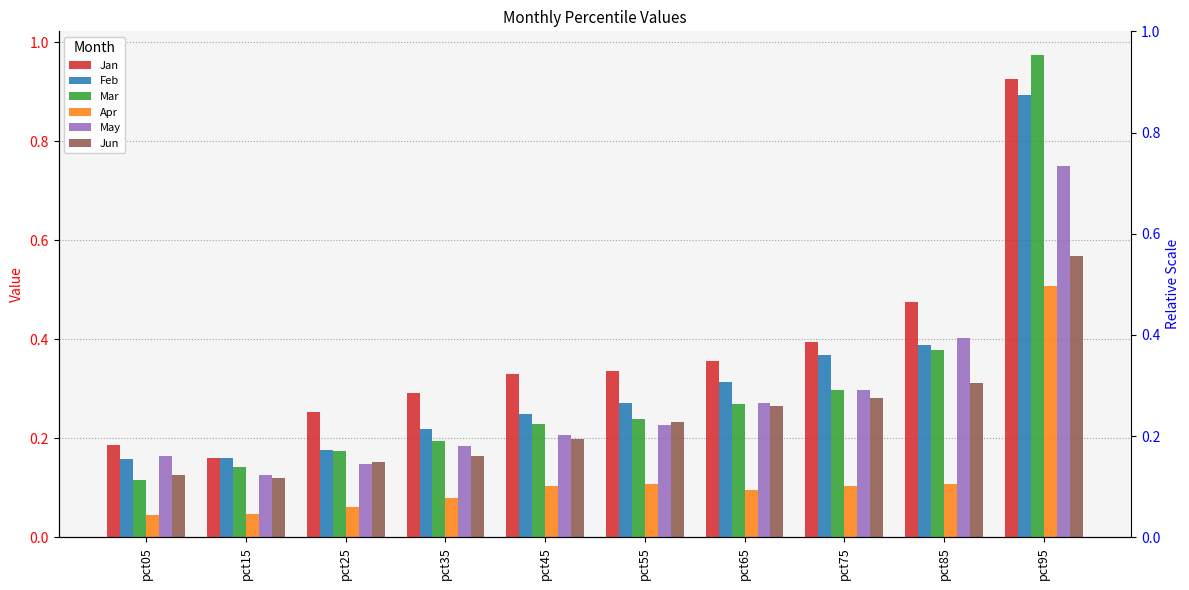

The Feb series shows 1.4 at pct95. True or false?

False